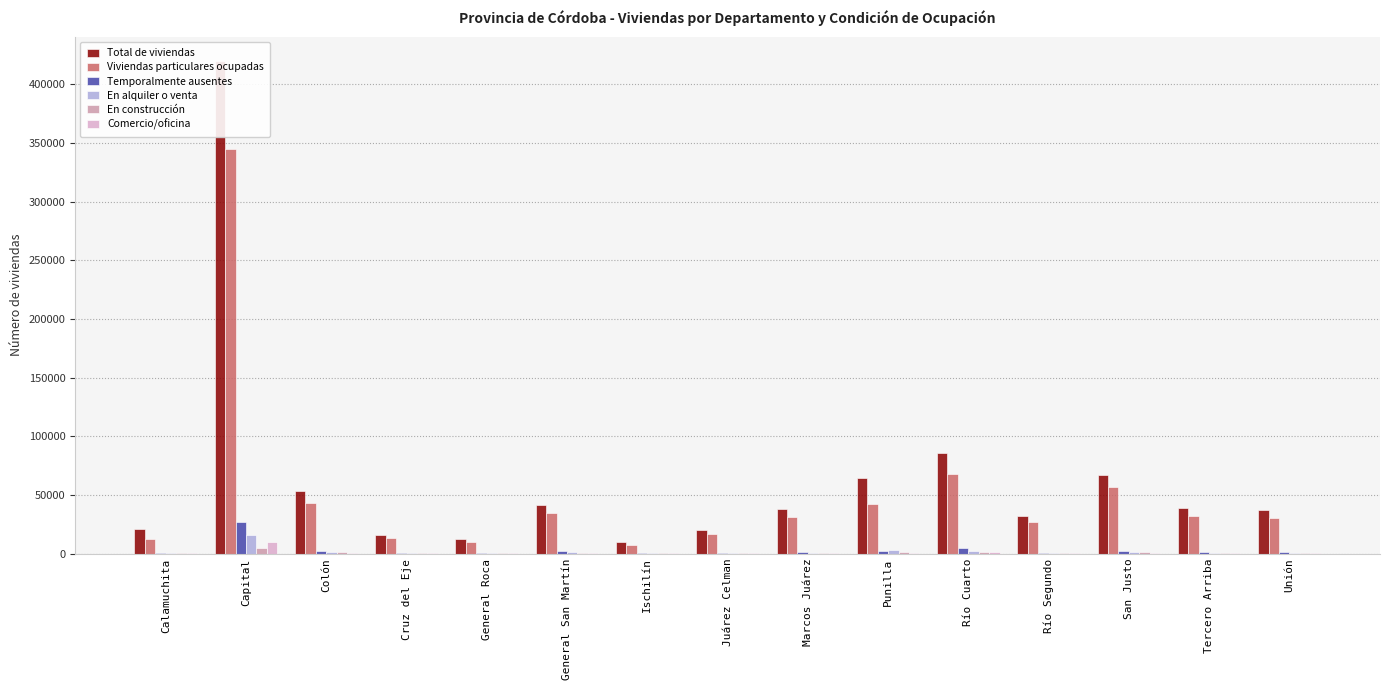

What is the lowest value of the Viviendas particulares ocupadas series?

7676